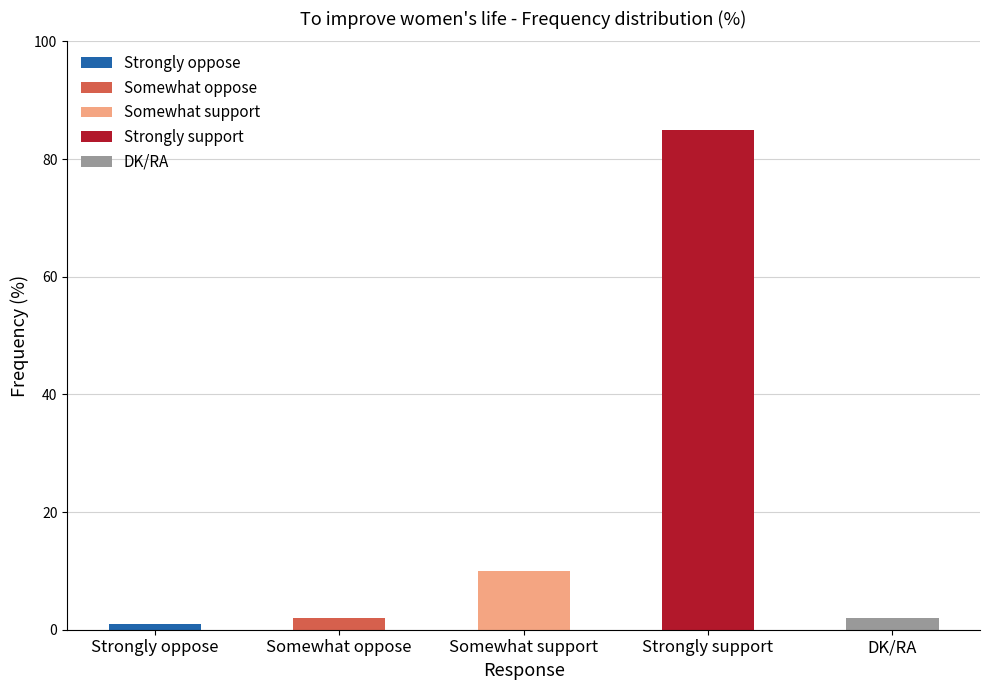

What is the change in value from Strongly oppose to Somewhat oppose?

+1